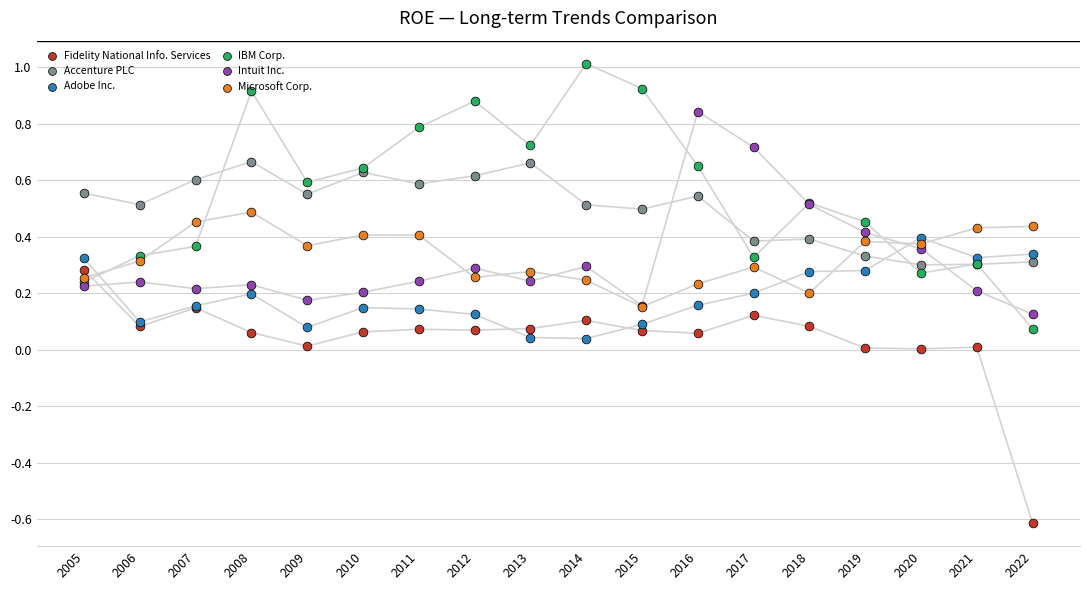

Which series has the largest total across all categories?

IBM Corp.